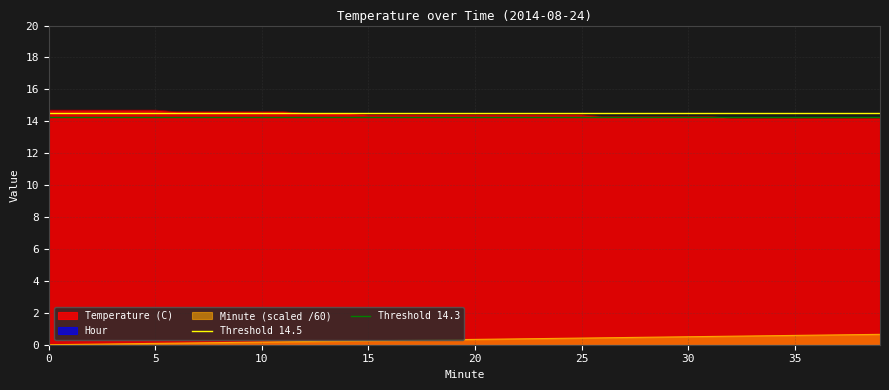

The value of Threshold 14.5 at 0 is 14.5. True or false?

True